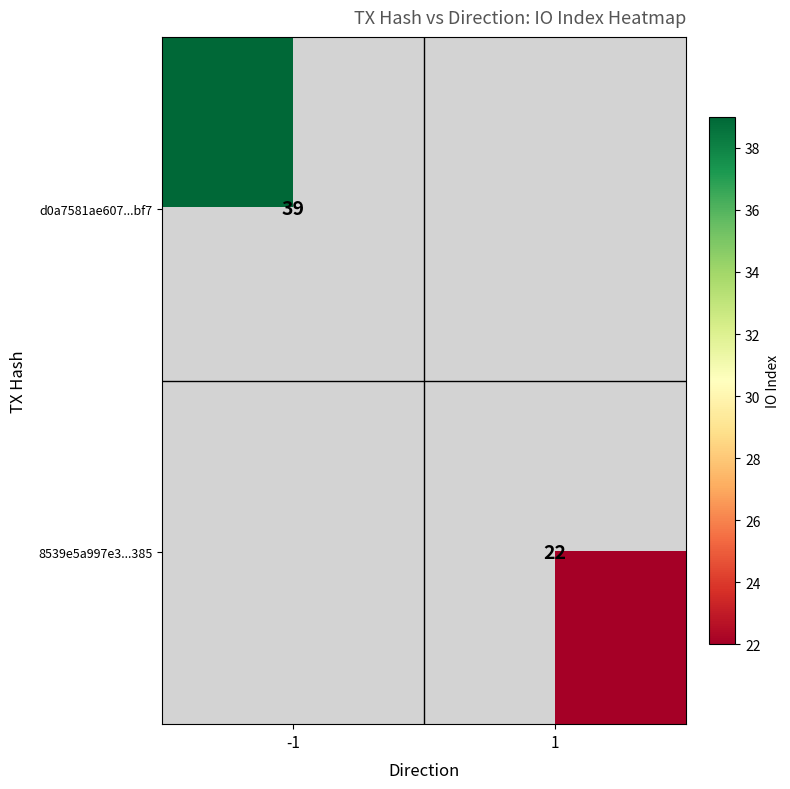

True or false: d0a7581ae607...bf7 has a value of 60 at -1.

False